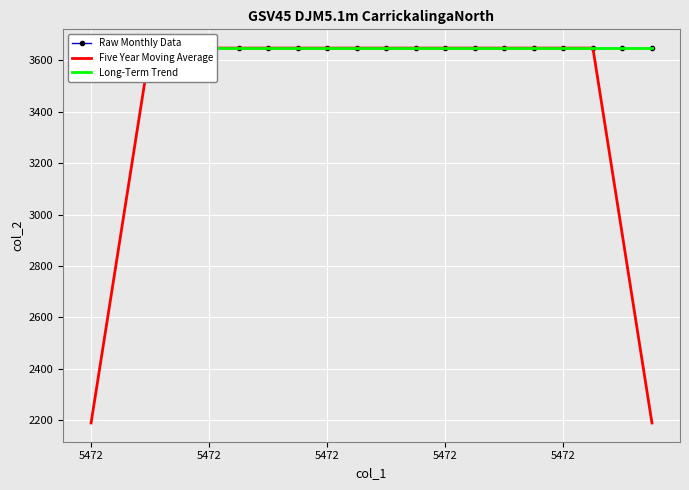

Which series changed the most between 5472 and 16?

Five Year Moving Average